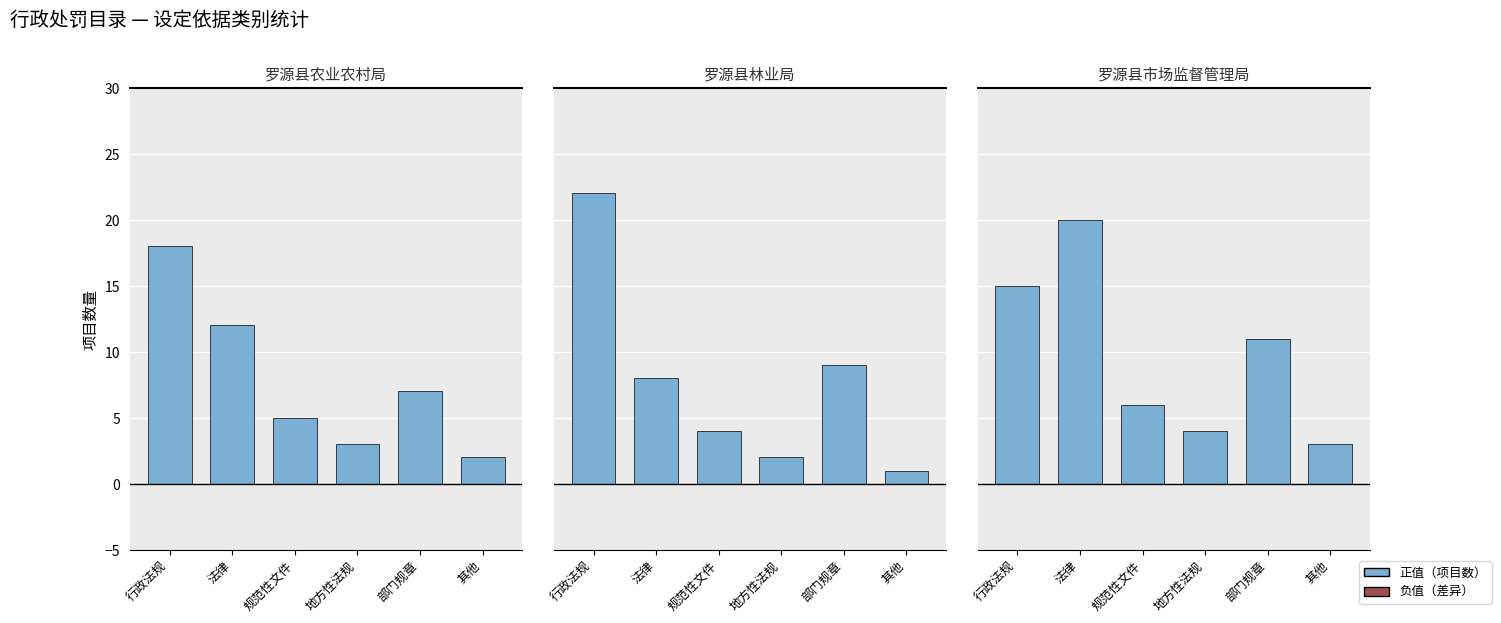

At 规范性文件, list the series in order from smallest to largest.

罗源县林业局, 罗源县农业农村局, 罗源县市场监督管理局